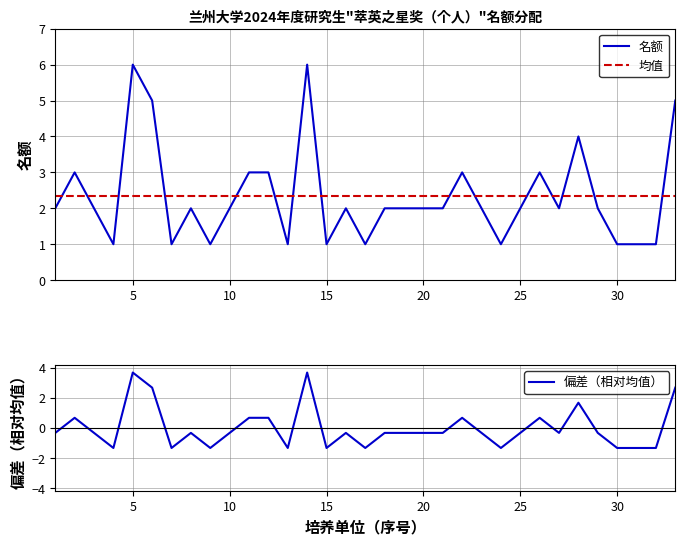

What is the minimum value for 偏差（相对均值）?

-1.3